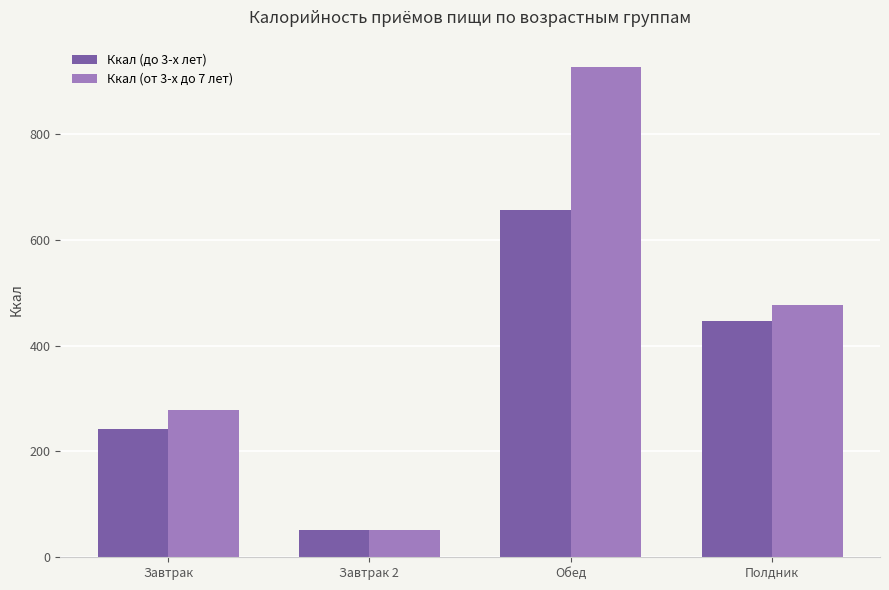

List the series in order of their peak value, highest first.

Ккал (от 3-х до 7 лет), Ккал (до 3-х лет)